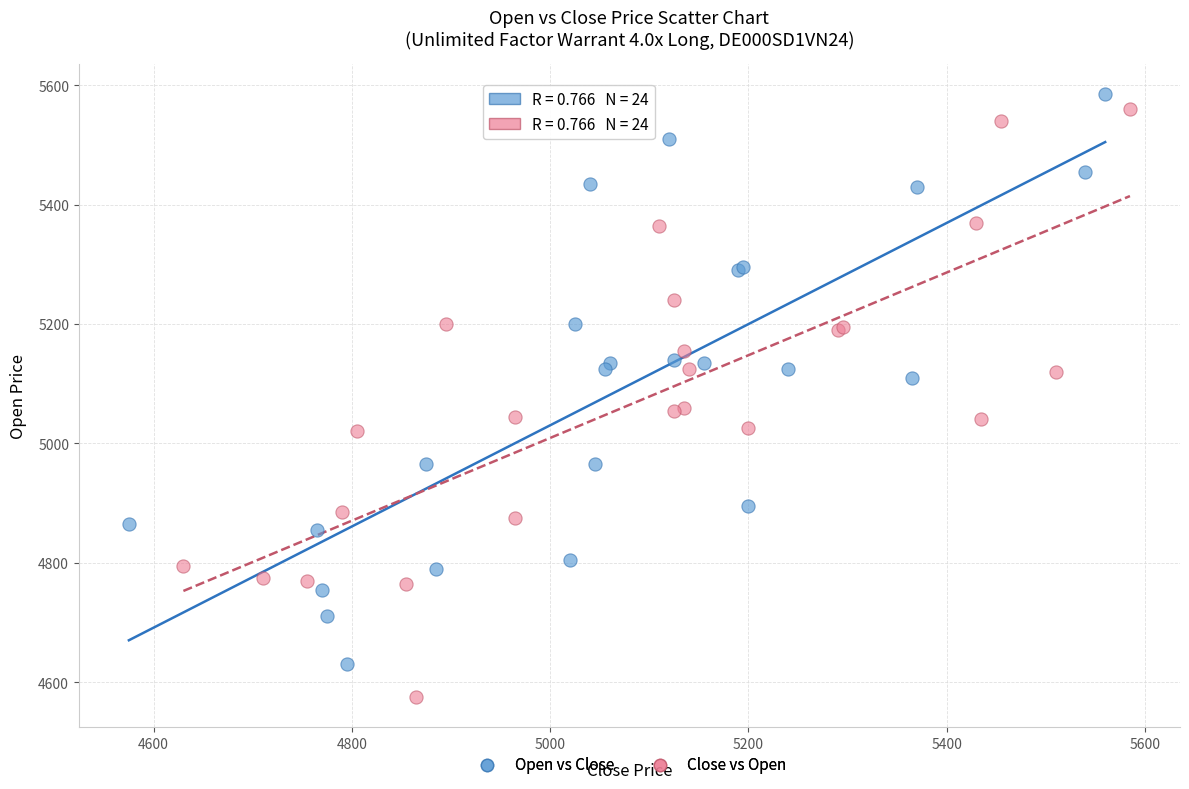

Which series contains the lowest Y value?

Close vs Open